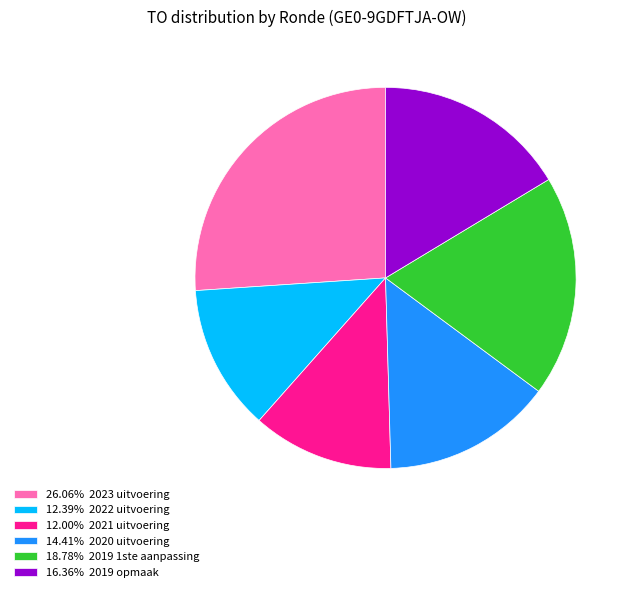

Does any single category account for the majority?

No